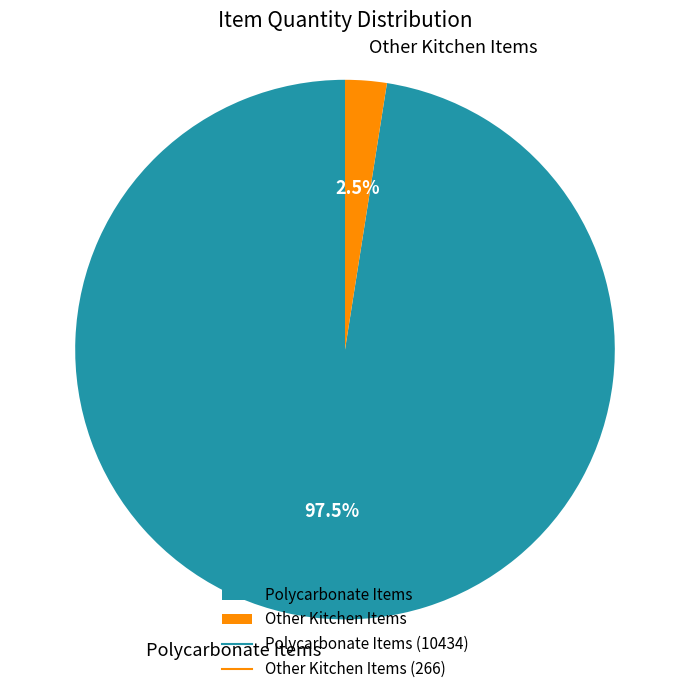

Do Polycarbonate Items and Other Kitchen Items together represent more than half of the pie?

Yes